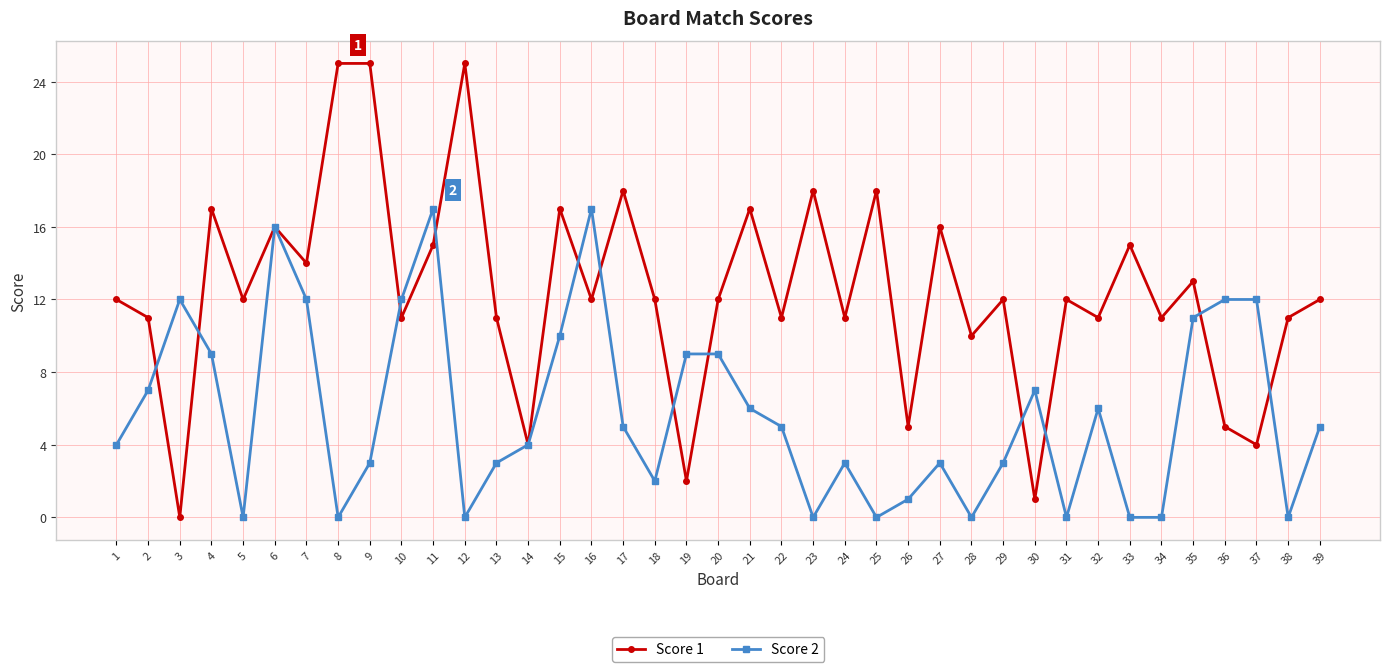

Reading right to left, extract all data points from this chart.

Score 1: 12	11	4	5	13	11	15	11	12	1	12	10	16	5	18	11	18	11	17	12	2	12	18	12	17	4	11	25	15	11	25	25	14	16	12	17	0	11	12
Score 2: 5	0	12	12	11	0	0	6	0	7	3	0	3	1	0	3	0	5	6	9	9	2	5	17	10	4	3	0	17	12	3	0	12	16	0	9	12	7	4